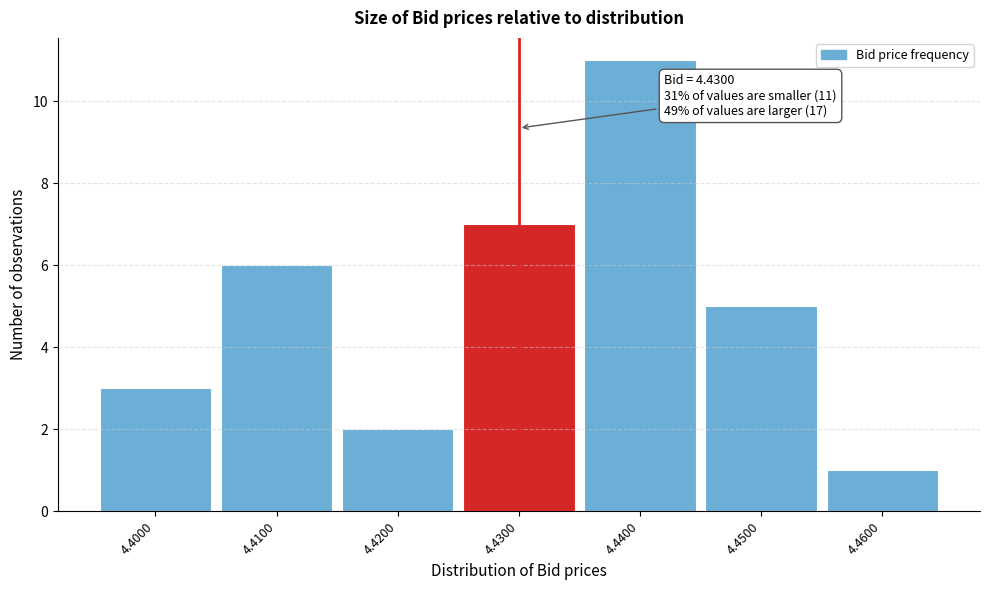

Over which range of the x-axis is the bar tallest?

4.435 to 4.445